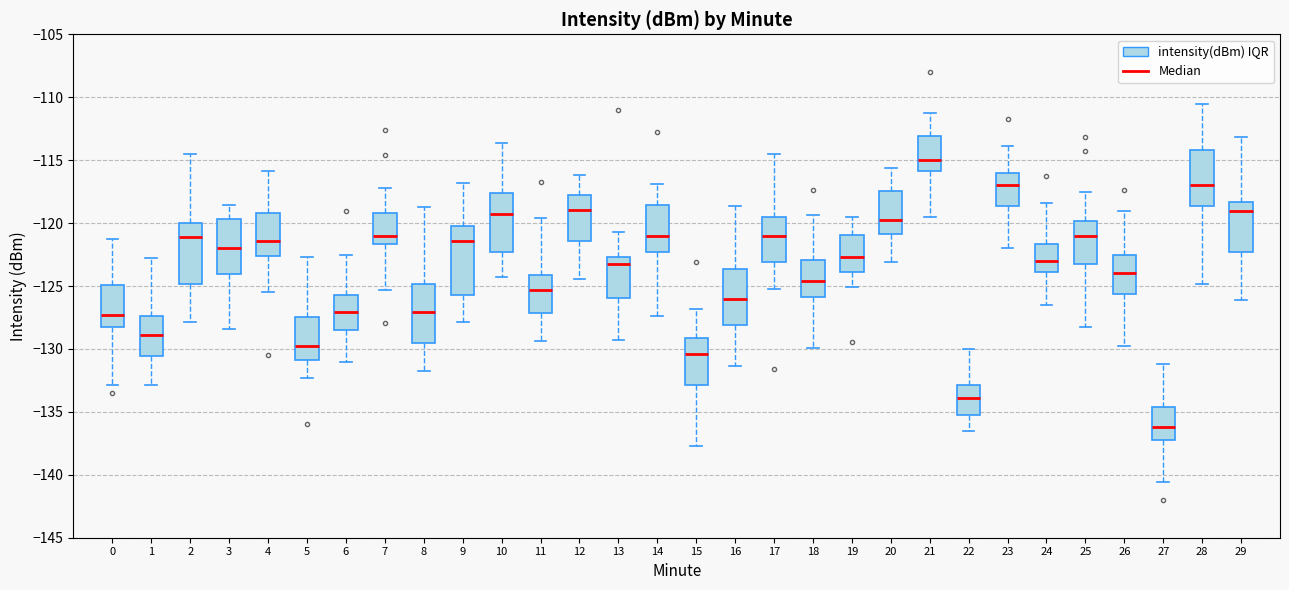

Which box is the tallest, from its lower edge to its upper edge?

9